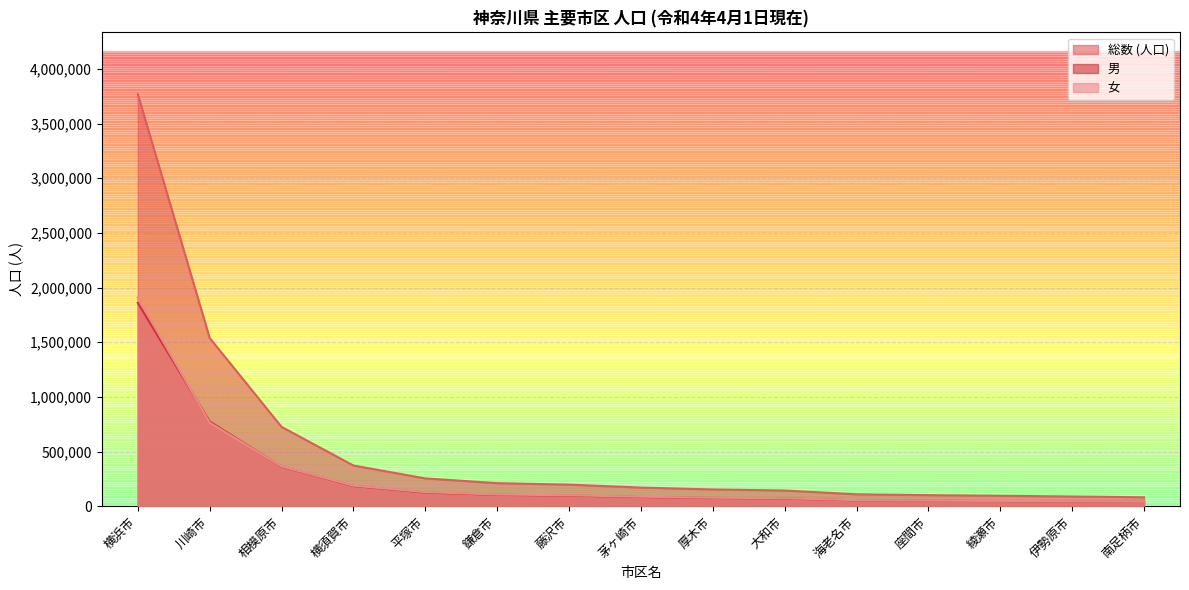

True or false: 総数 (人口) and 女 intersect in this chart.

False